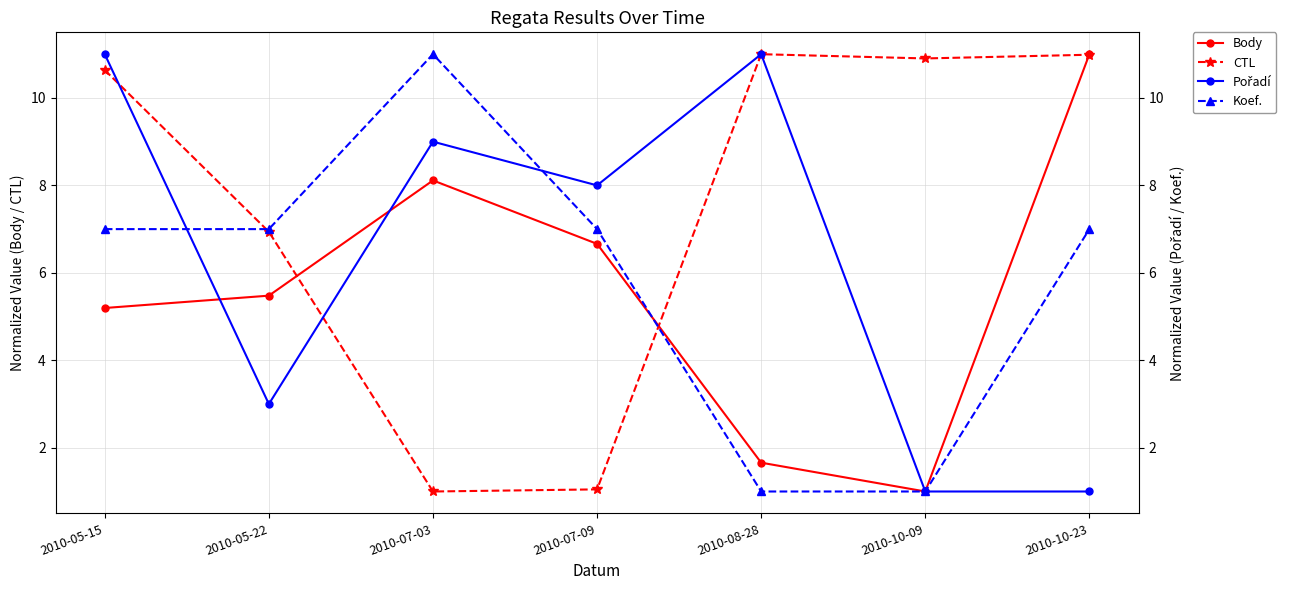

Is it true that Body equals 0.4 at 2010-10-09?

False